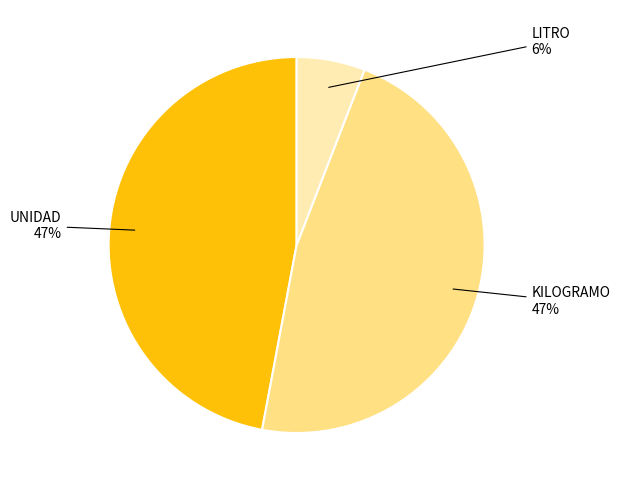

Does any single category account for the majority?

No